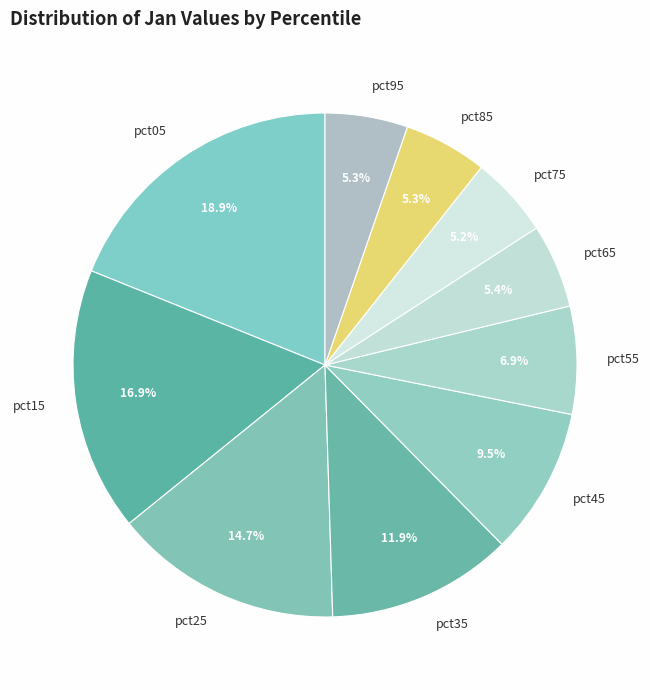

Which slice is the largest?

pct05